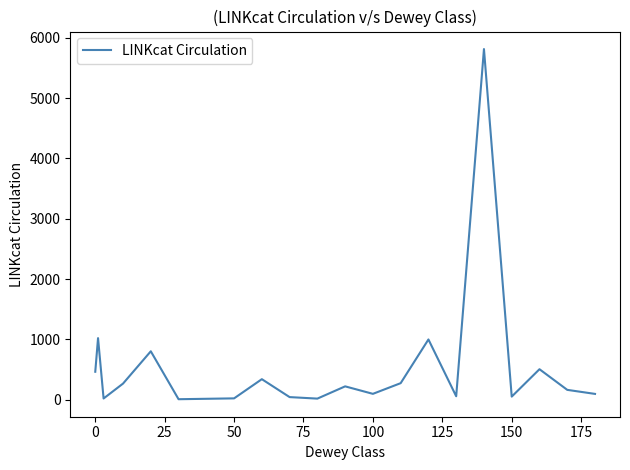

What is the maximum value shown in the chart?

5811